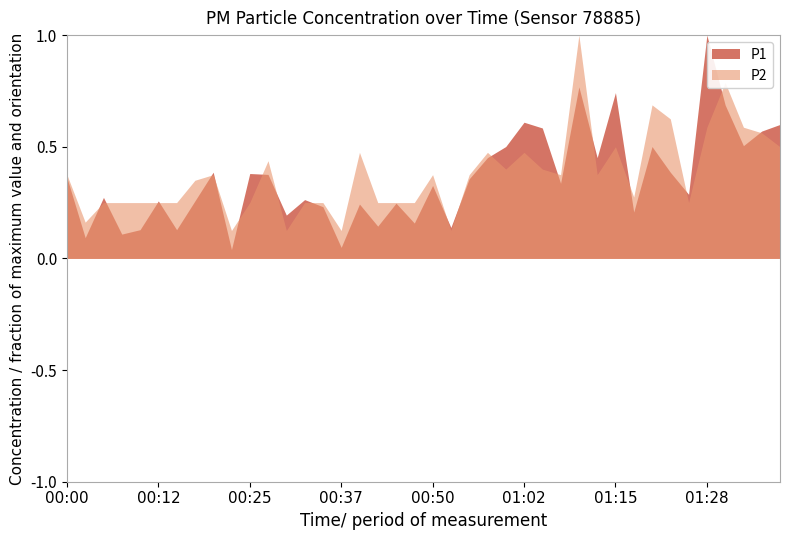

The value of P1 at 00:00 is 1.2. True or false?

False